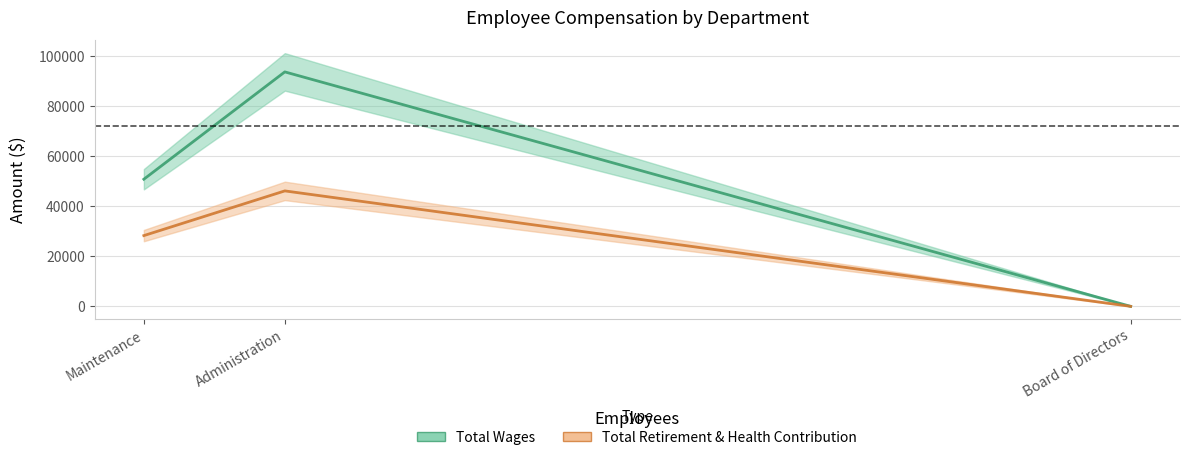

What is the total value across all series at Administration?

139708